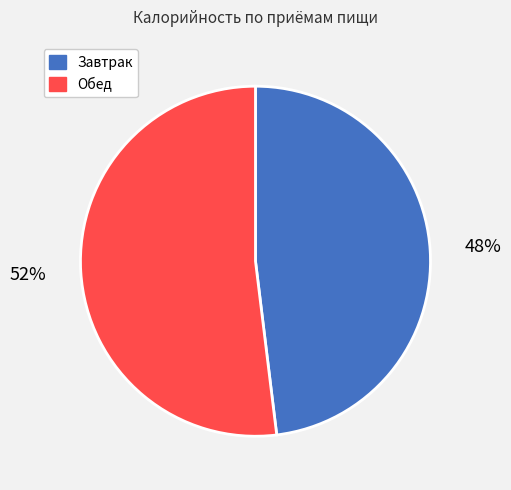

How many slices are in this pie chart?

2